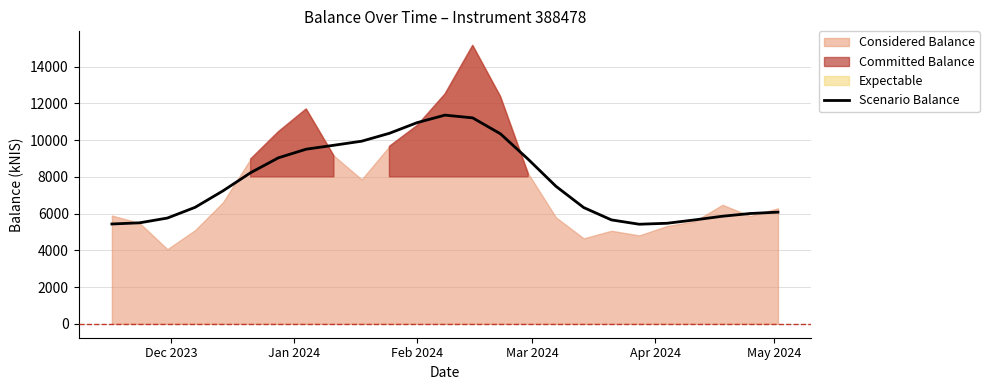

True or false: there are more than 1 points higher than both neighbors.

False